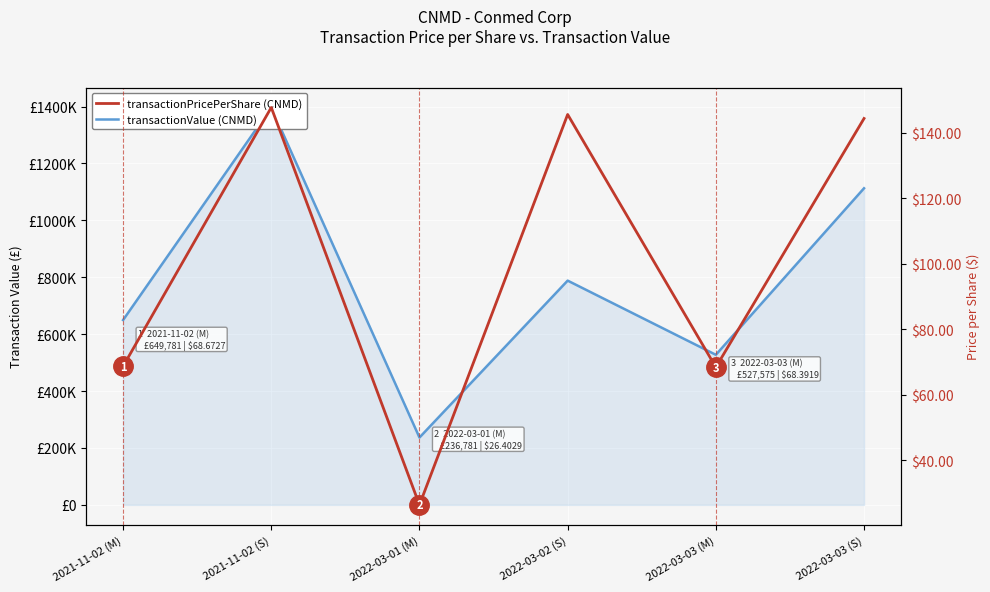

True or false: transactionValue and transactionPricePerShare intersect in this chart.

False